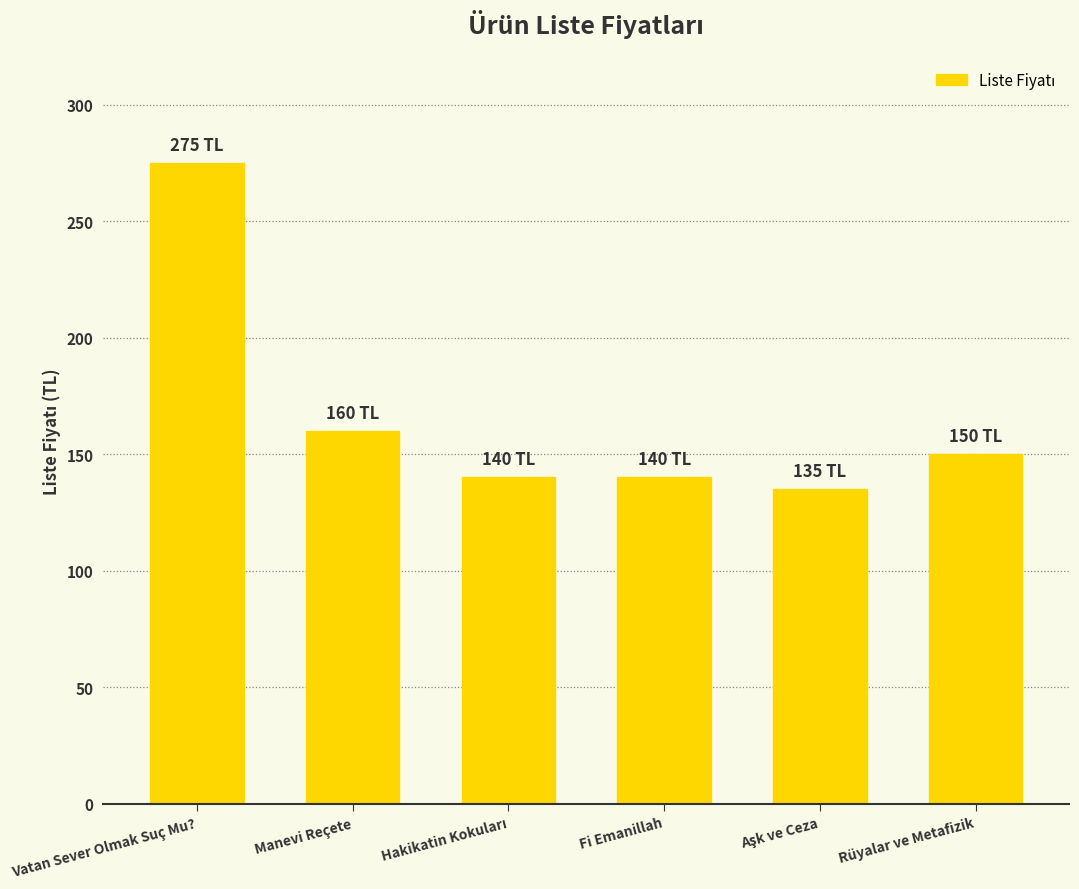

What is the change in value from Vatan Sever Olmak Suç Mu? to Manevi Reçete?

-115